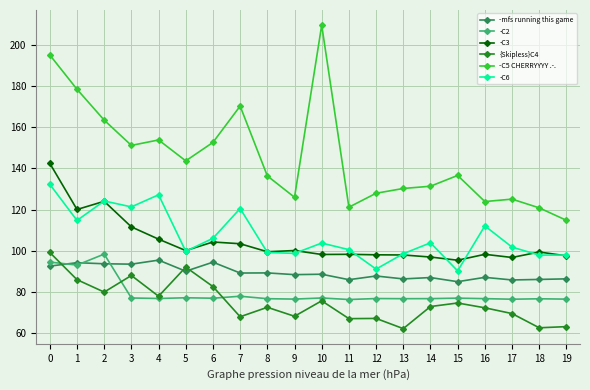

True or false: {Skipless}C4 and -C3 intersect in this chart.

False